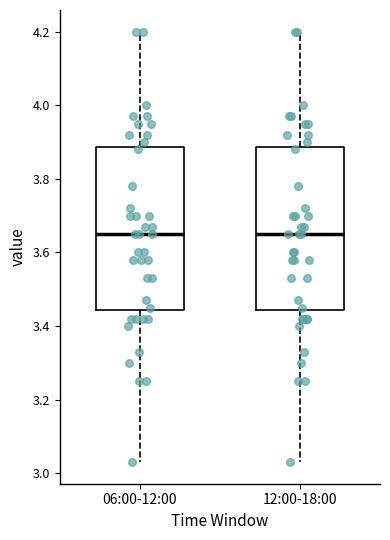

Reading left to right, transcribe this box plot: for each box, give where its median line is, the range the box spans, and where its two whiskers end, as read against the y-axis. The values are not printed on the chart, so give them approximately, as read against the axis.

06:00-12:00: median 3.66, box 3.44 to 3.88, whiskers 3.04 to 4.20
12:00-18:00: median 3.66, box 3.44 to 3.88, whiskers 3.04 to 4.20